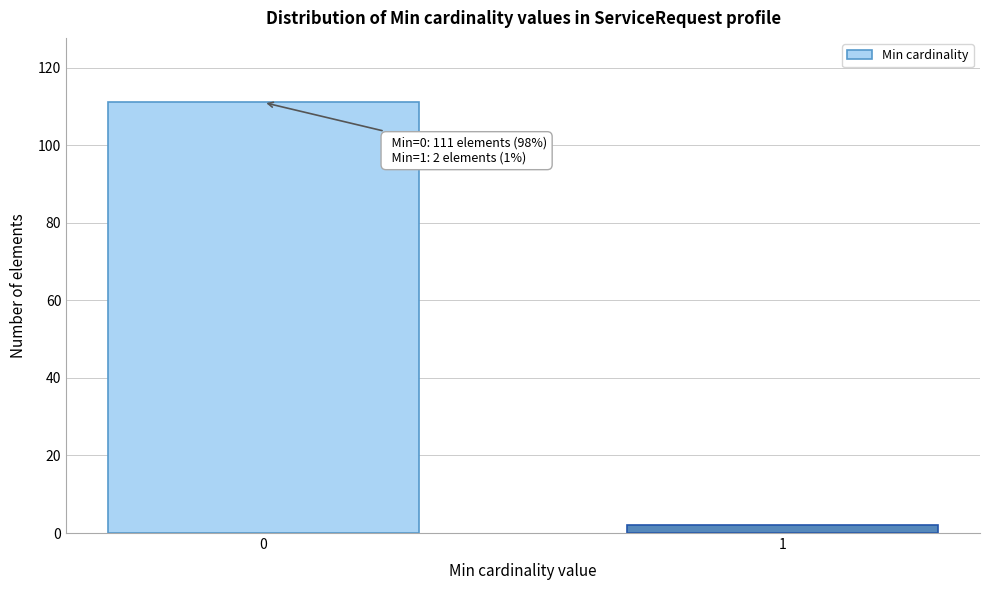

Reading left to right, list all the values displayed in this chart.

0=111	1=2